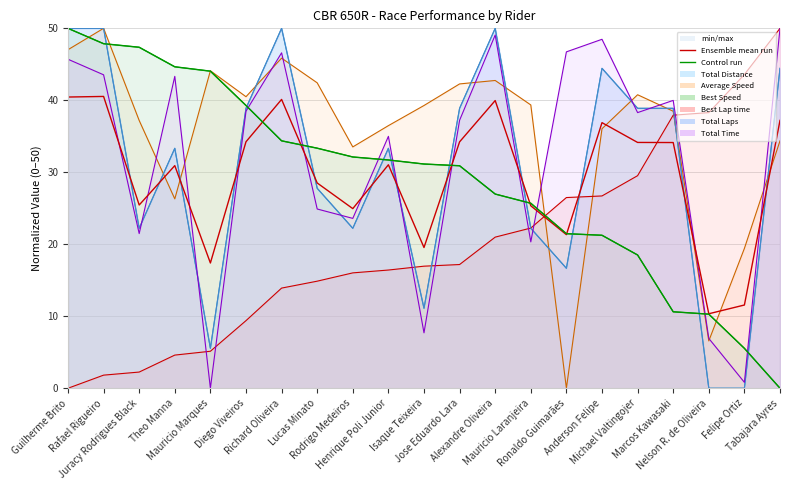

At which category is the sum across all series the highest?

Guilherme Brito